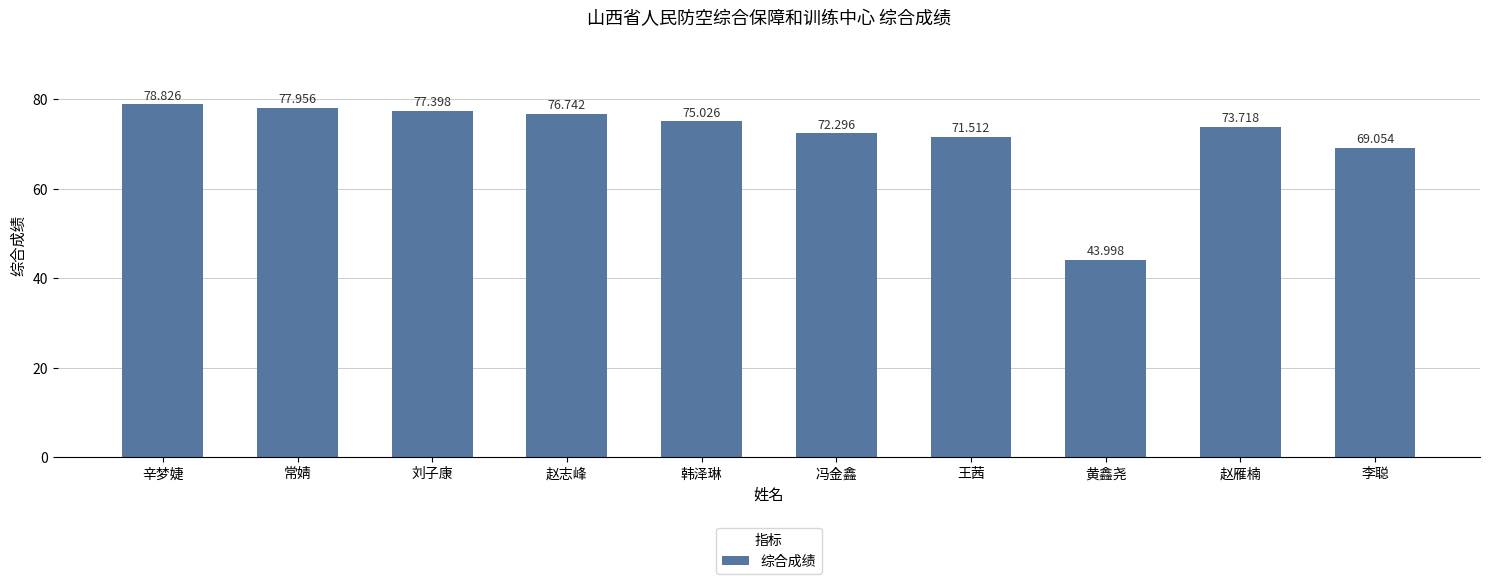

The chart shows a value of 78.8 at 辛梦婕. True or false?

True